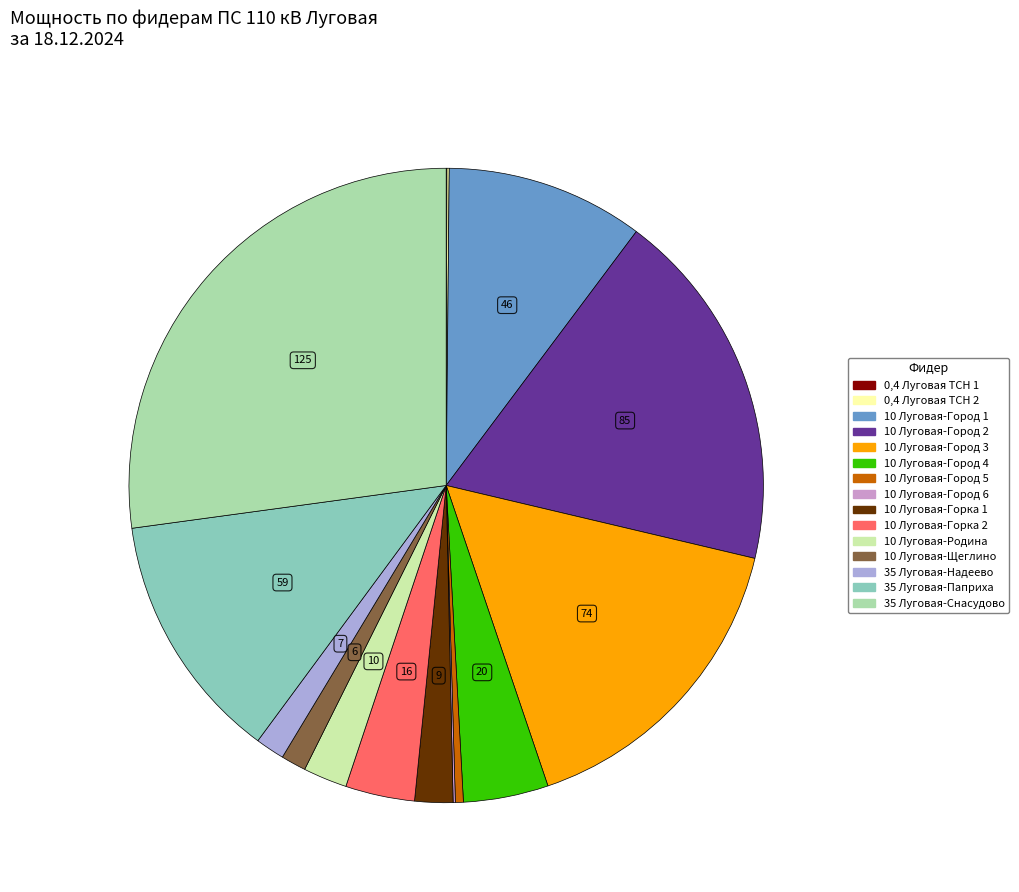

Between 10 Луговая-Город 4 and 0,4 Луговая ТСН 2, which is larger?

10 Луговая-Город 4